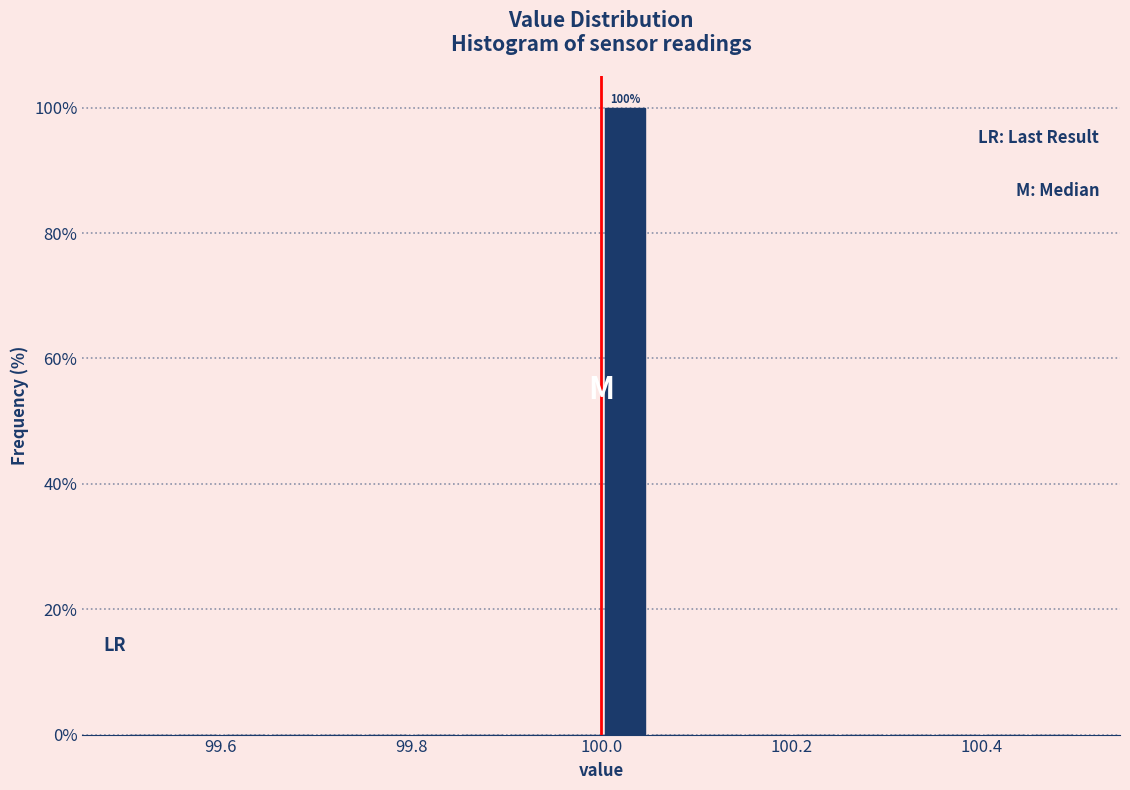

Around what value on the x-axis is the tallest bar? Give the approximate position of its centre, as read against the axis.

100.02